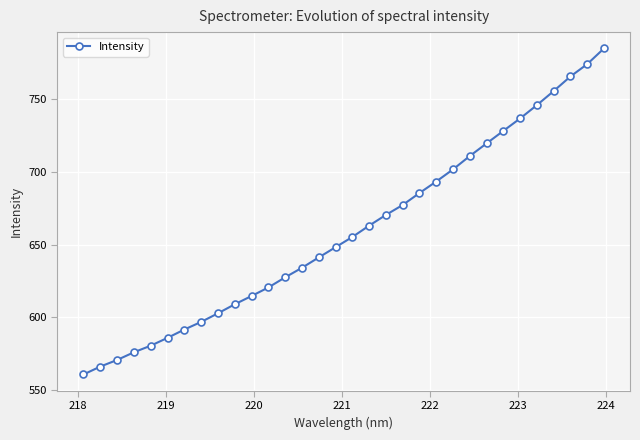

What is the value of the 25th point from the left?

719.4